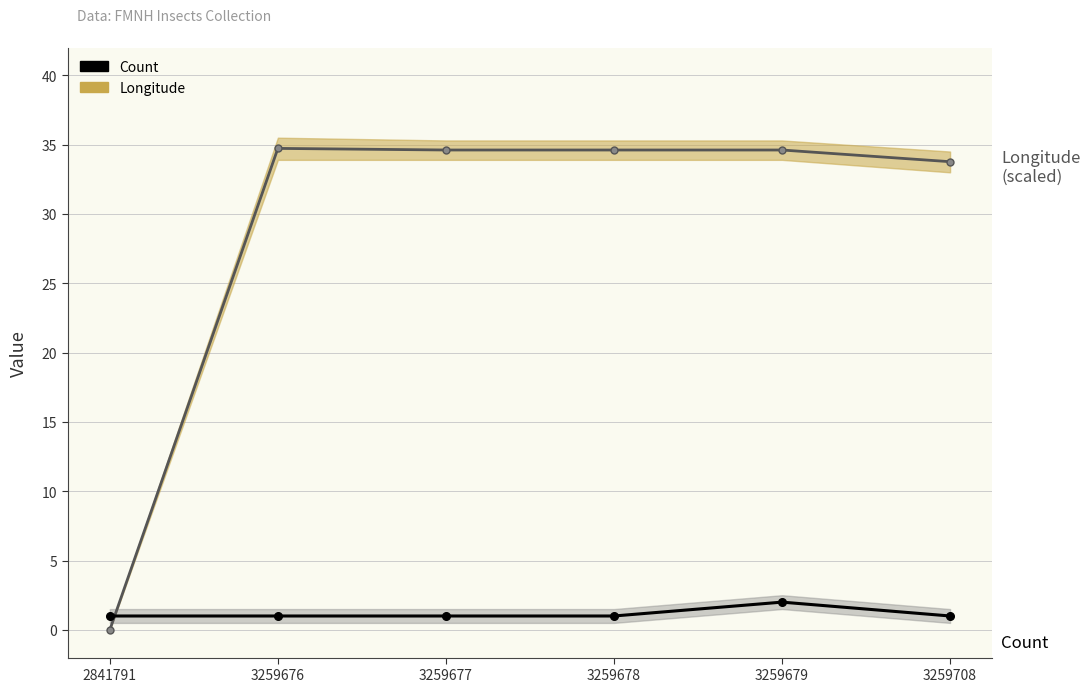

Where do Count and Longitude first cross each other?

2841791 and 3259676